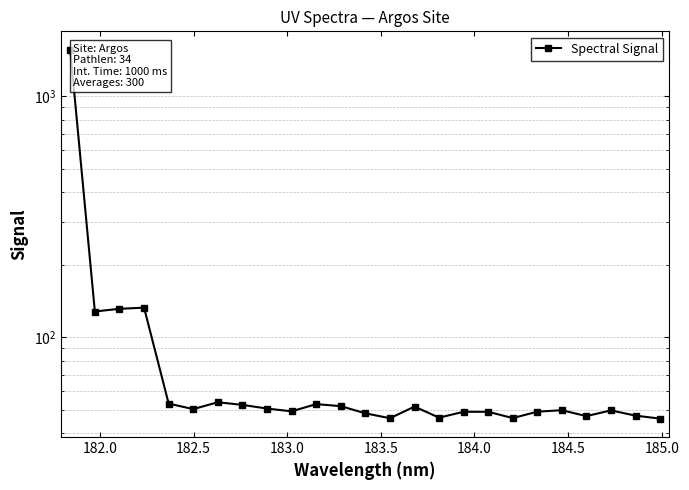

What is the difference between the maximum and second lowest values?

1514.7